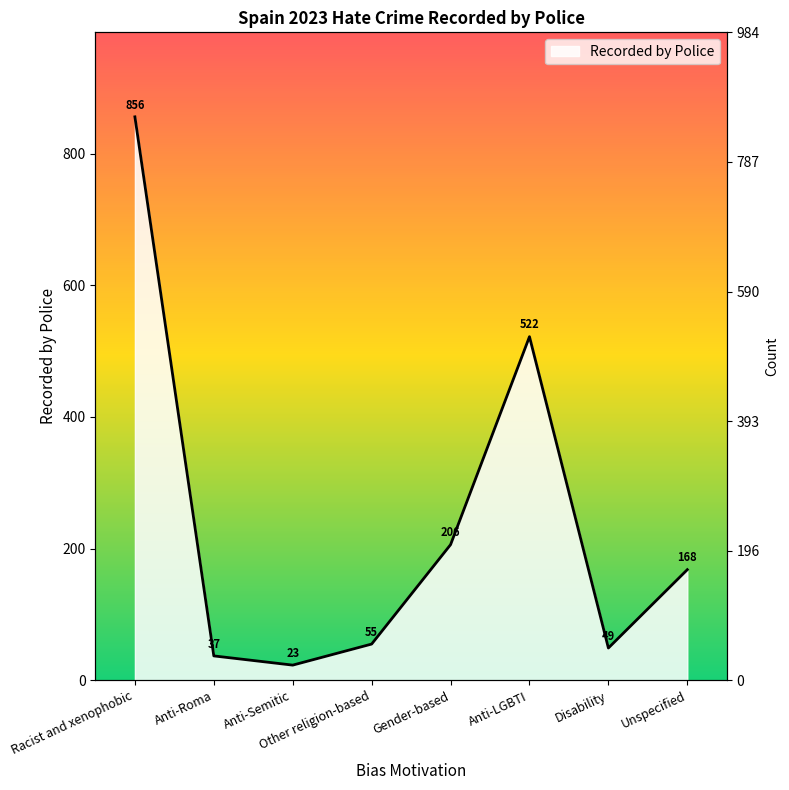

What is the sum of all values?

1916